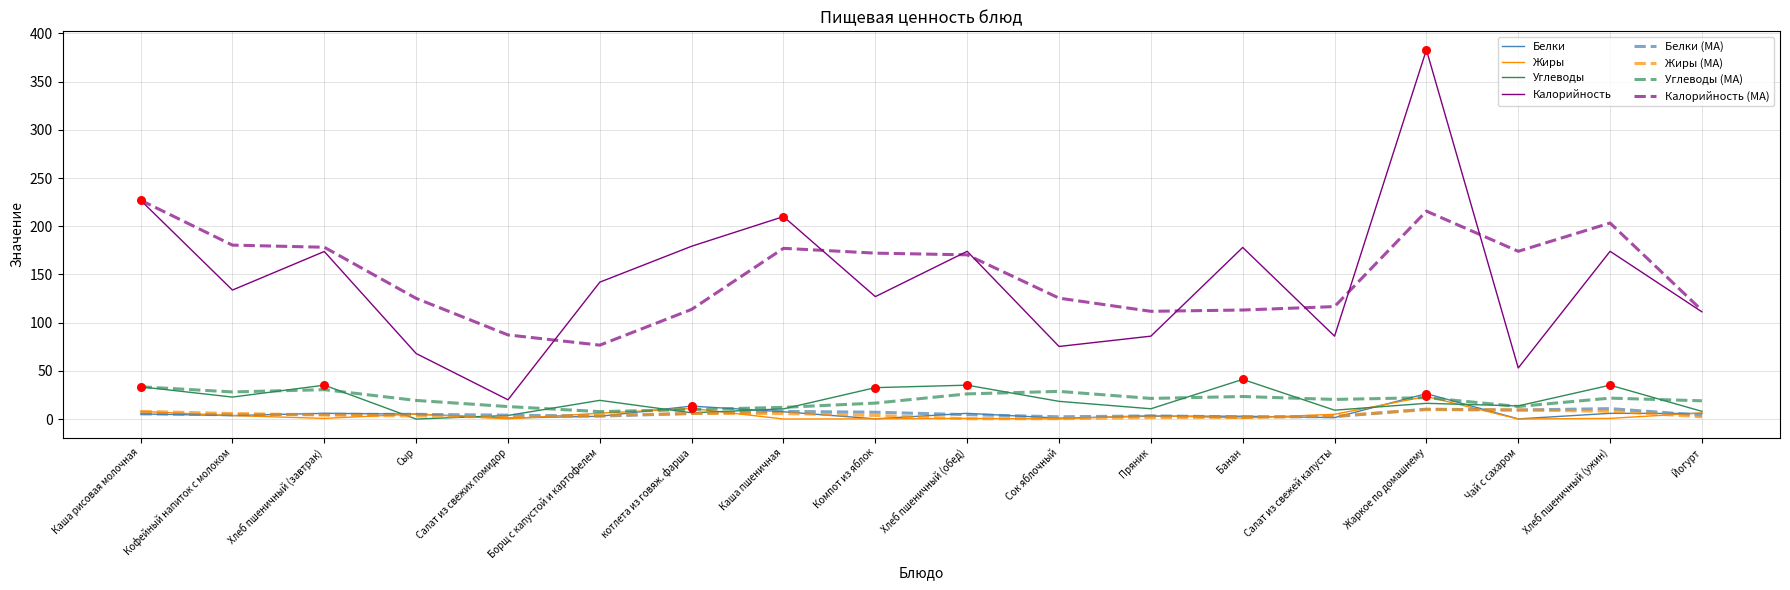

At which category is the sum across all series the highest?

Жаркое по домашнему